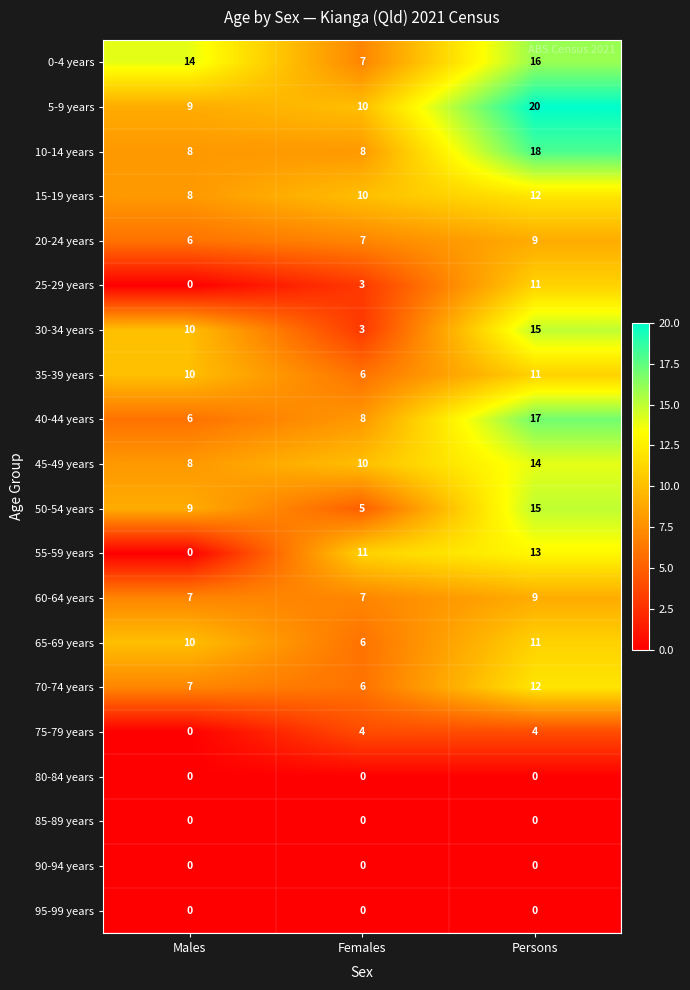

At which label is 25-29 years closest to 5?

Females